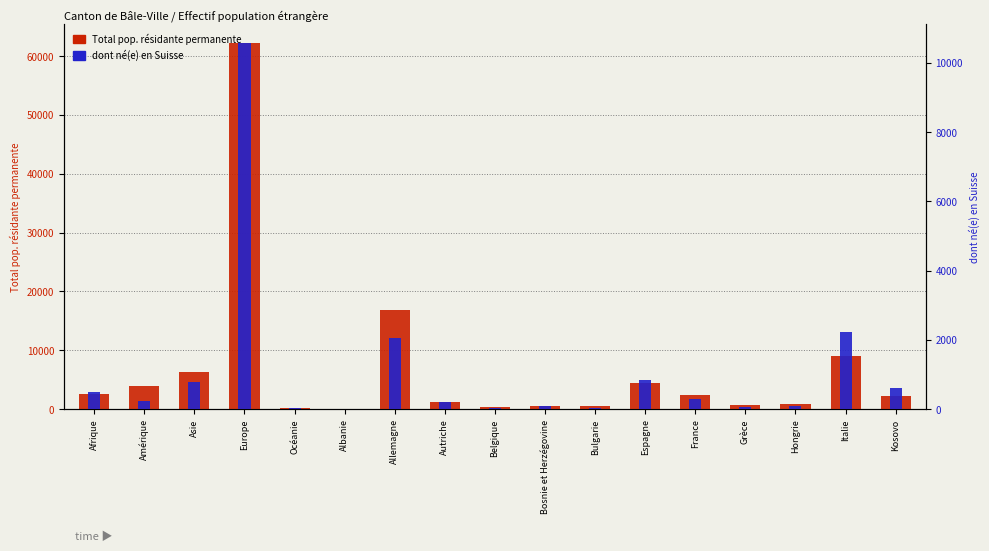

At which label does Total pop. résidante permanente first exceed 2166?

Afrique